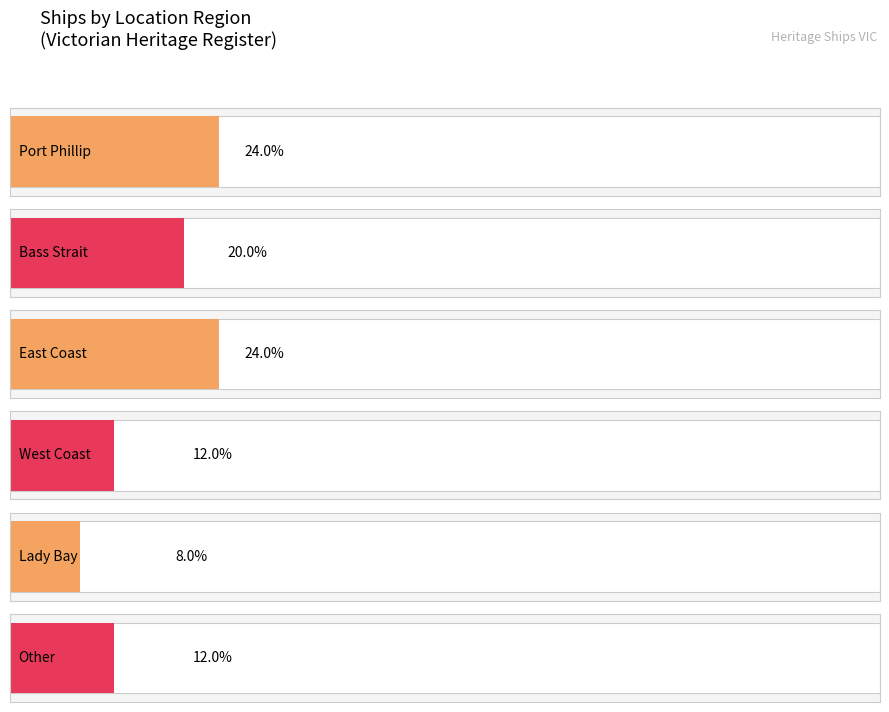

List the labels in order of value, smallest first.

Lady Bay, West Coast, Other, Bass Strait, Port Phillip, East Coast